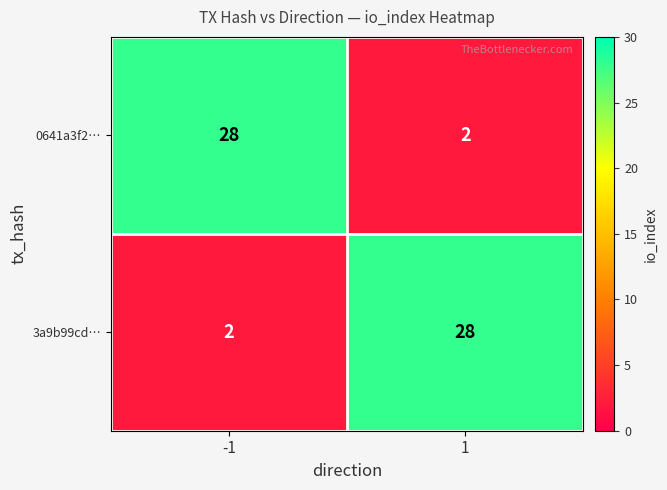

Rank the series at 1 from highest to lowest value.

3a9b99cd…, 0641a3f2…